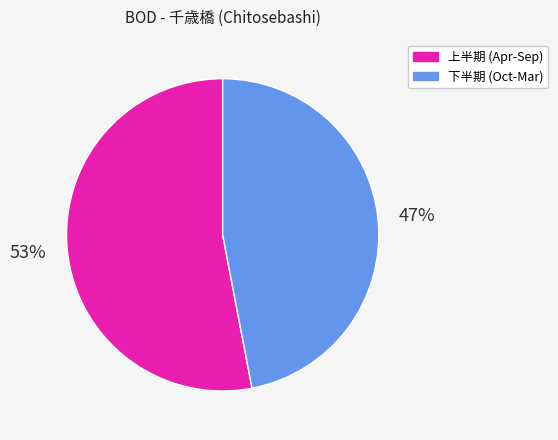

To the nearest percent, what is the difference between the largest and smallest slice percentages?

6%